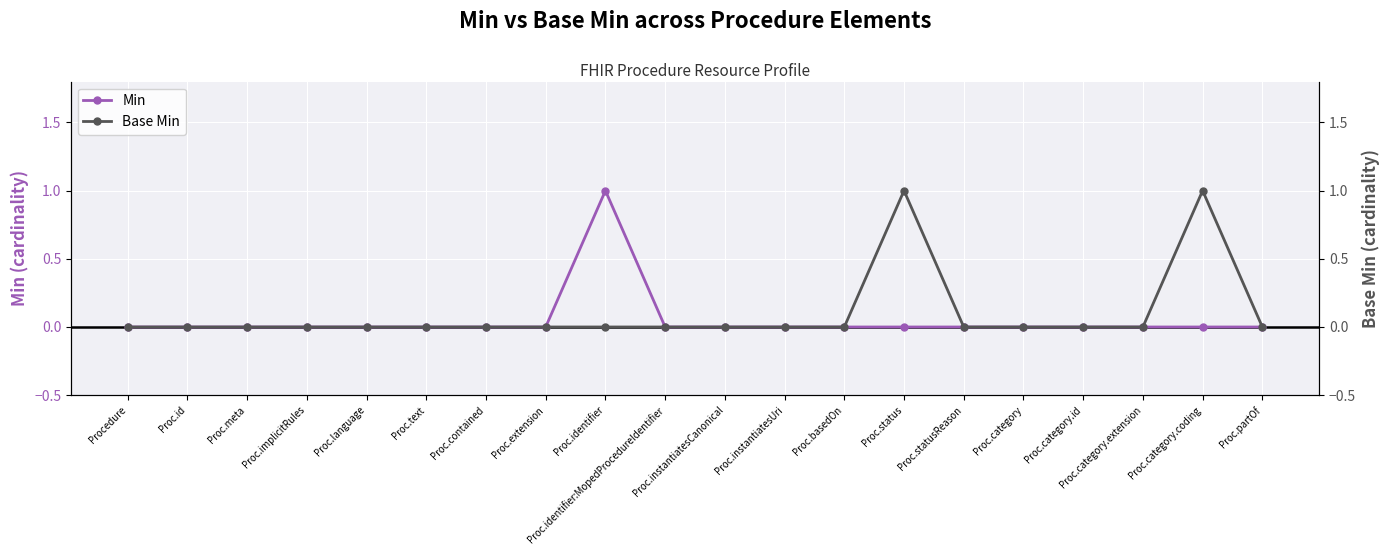

True or false: Min and Base Min intersect in this chart.

False